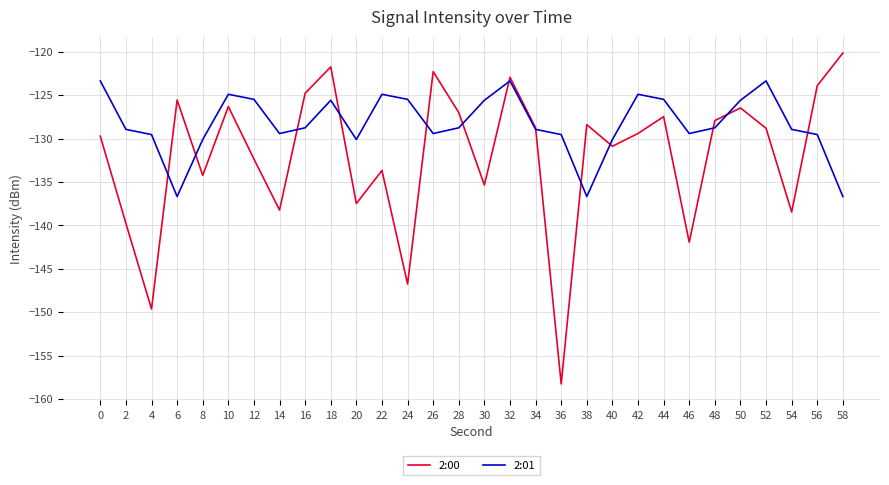

List the series in order of their peak value, lowest first.

2:01, 2:00